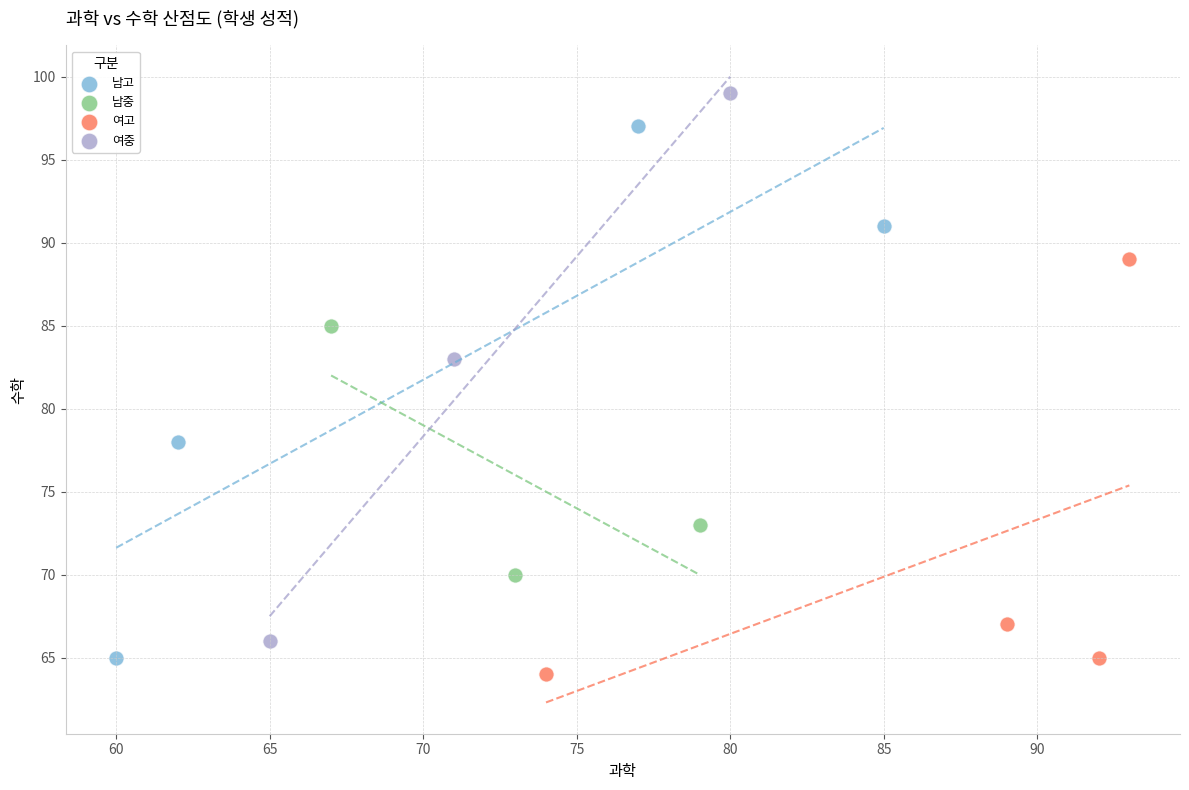

Which series reaches the maximum Y coordinate?

여중